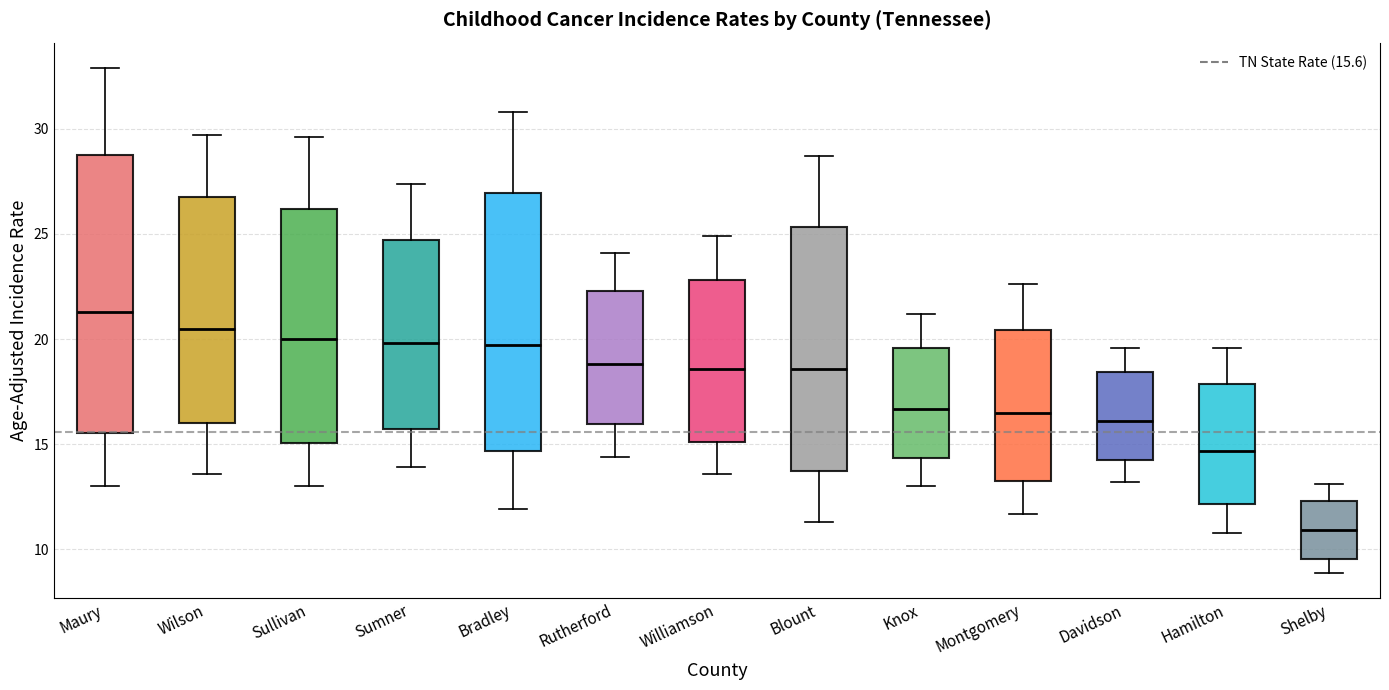

Where is the upper edge of the box for Hamilton on the y-axis? The values are not printed on the chart, so give them approximately, as read against the axis.

18.0